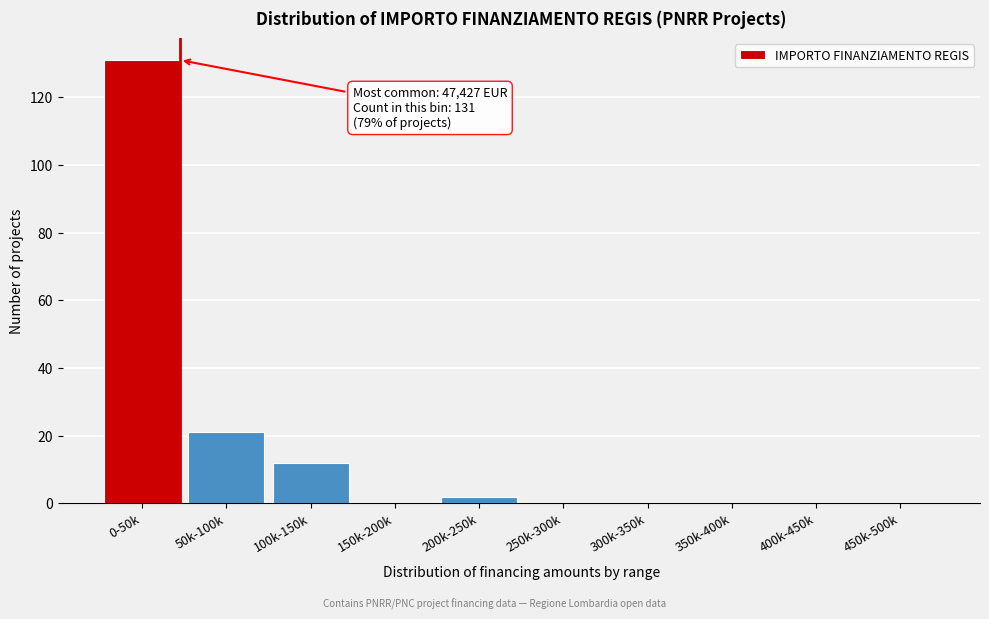

Reading left to right, what are all the values shown in this chart?

0-50k=131	50k-100k=21	100k-150k=12	150k-200k=0	200k-250k=2	250k-300k=0	300k-350k=0	350k-400k=0	400k-450k=0	450k-500k=0